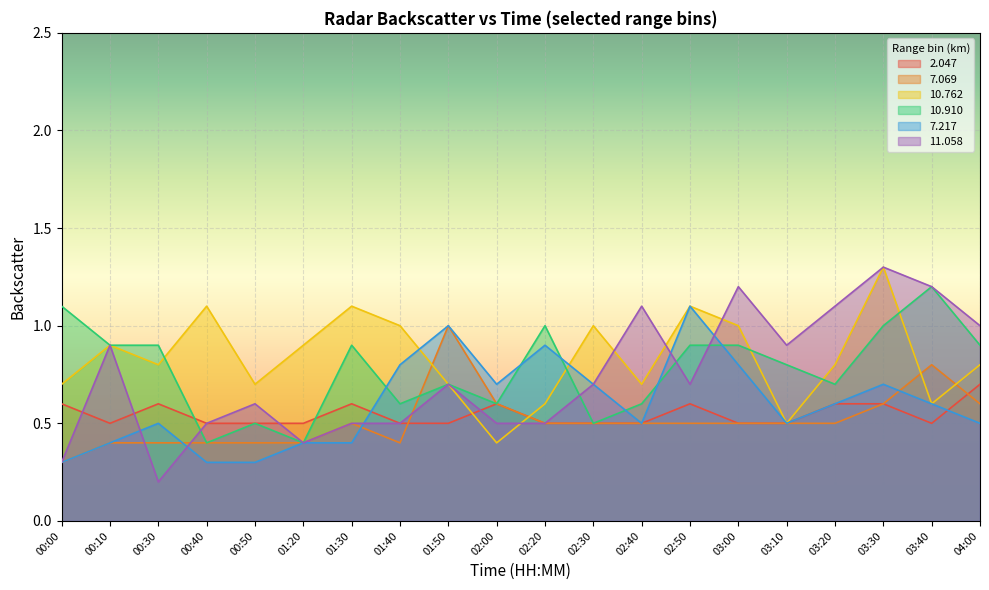

Rank the series by their maximum value, from highest to lowest.

10.762, 11.058, 10.910, 7.217, 7.069, 2.047